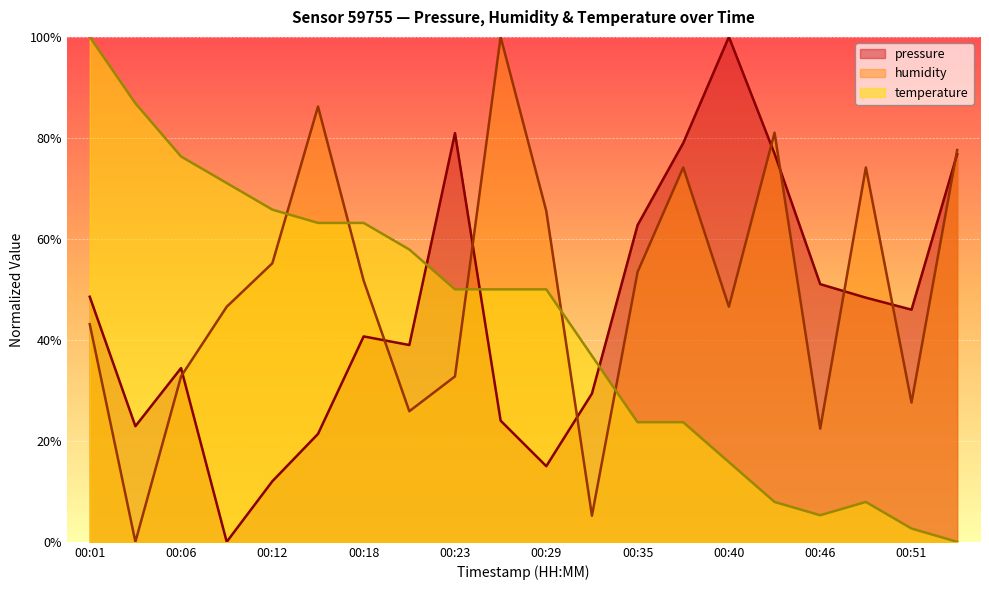

List the series in order of their peak value, lowest first.

pressure, humidity, temperature